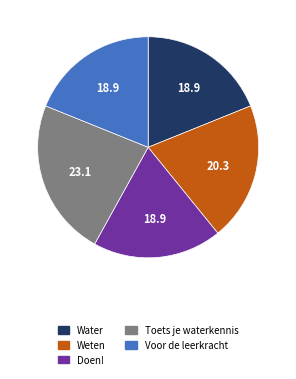

What is the largest slice in the pie chart?

Toets je waterkennis